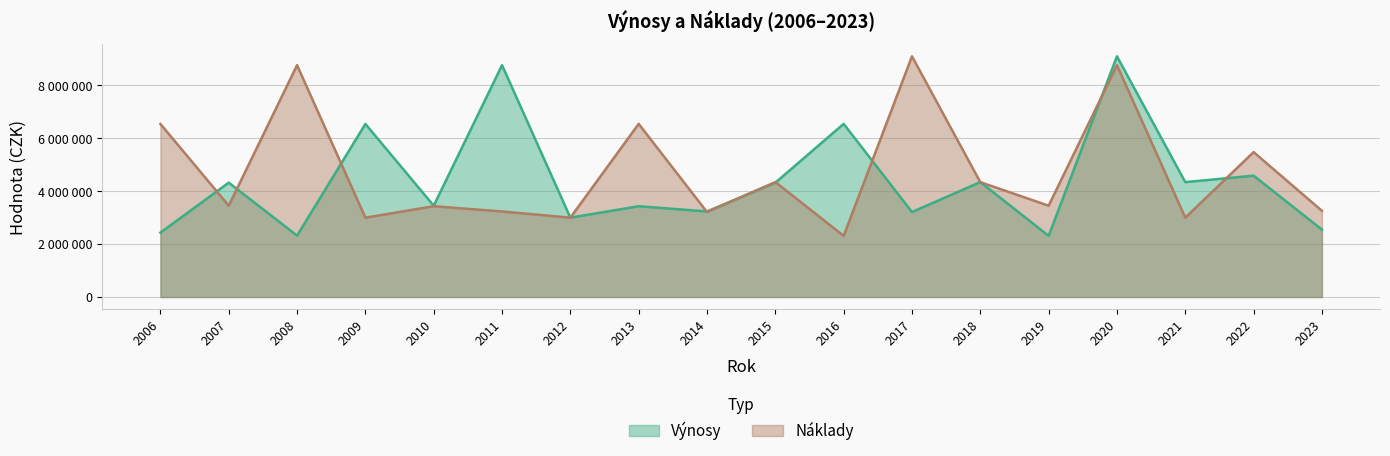

At which label does Náklady reach its peak?

2017